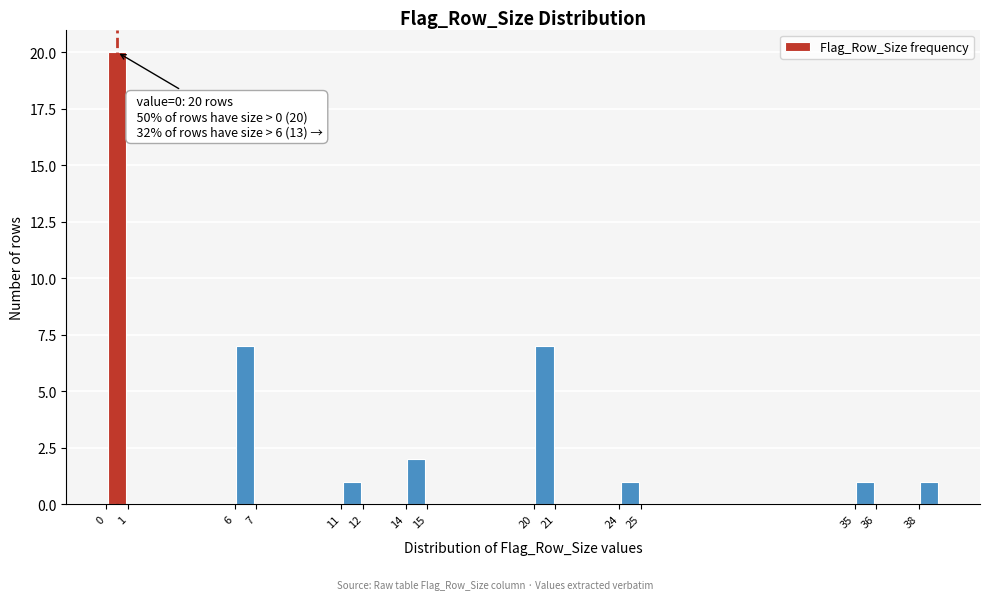

Over which range of the x-axis is the bar tallest?

0 to 1